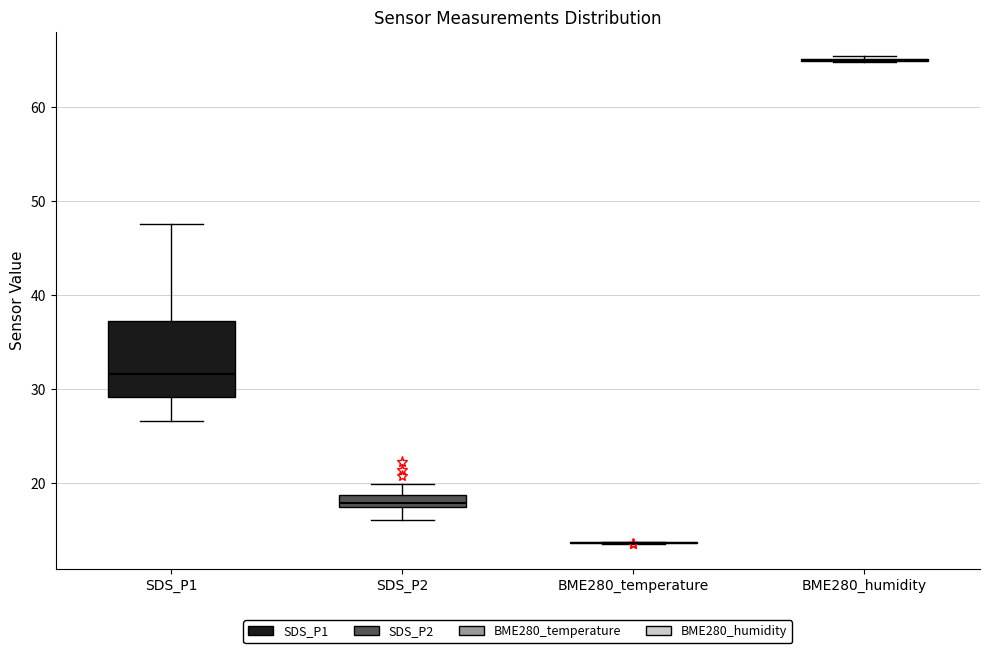

Which box is the tallest, from its lower edge to its upper edge?

SDS_P1